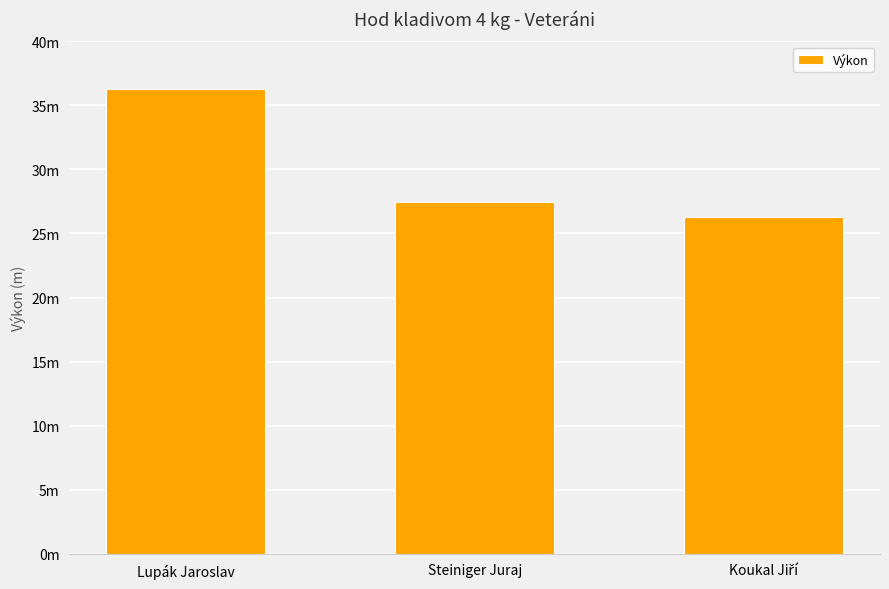

What is the maximum value shown in the chart?

36.3